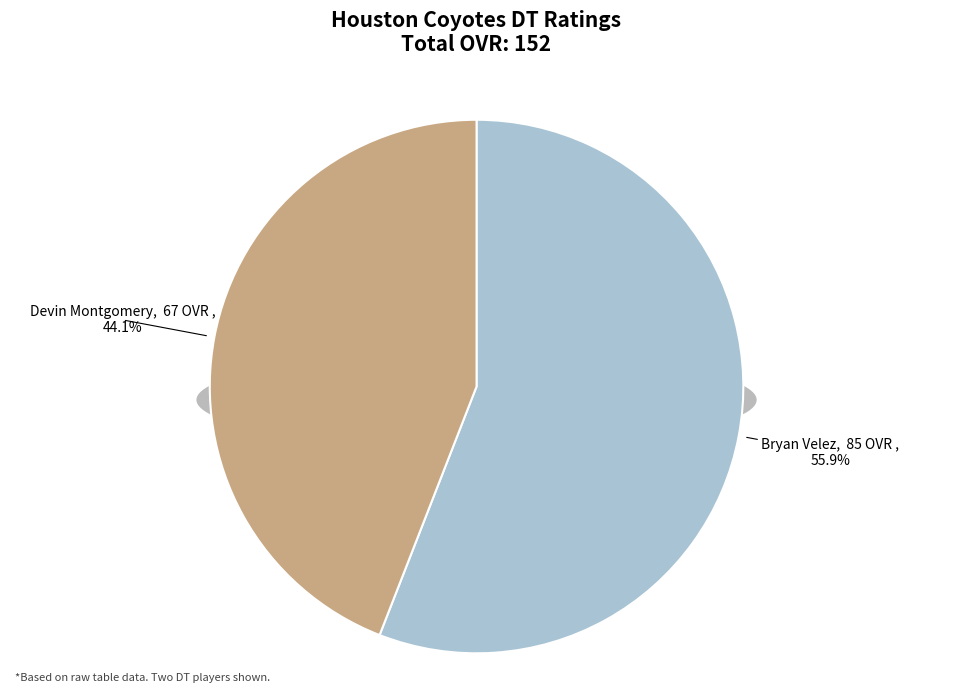

How many segments does this pie chart have?

2